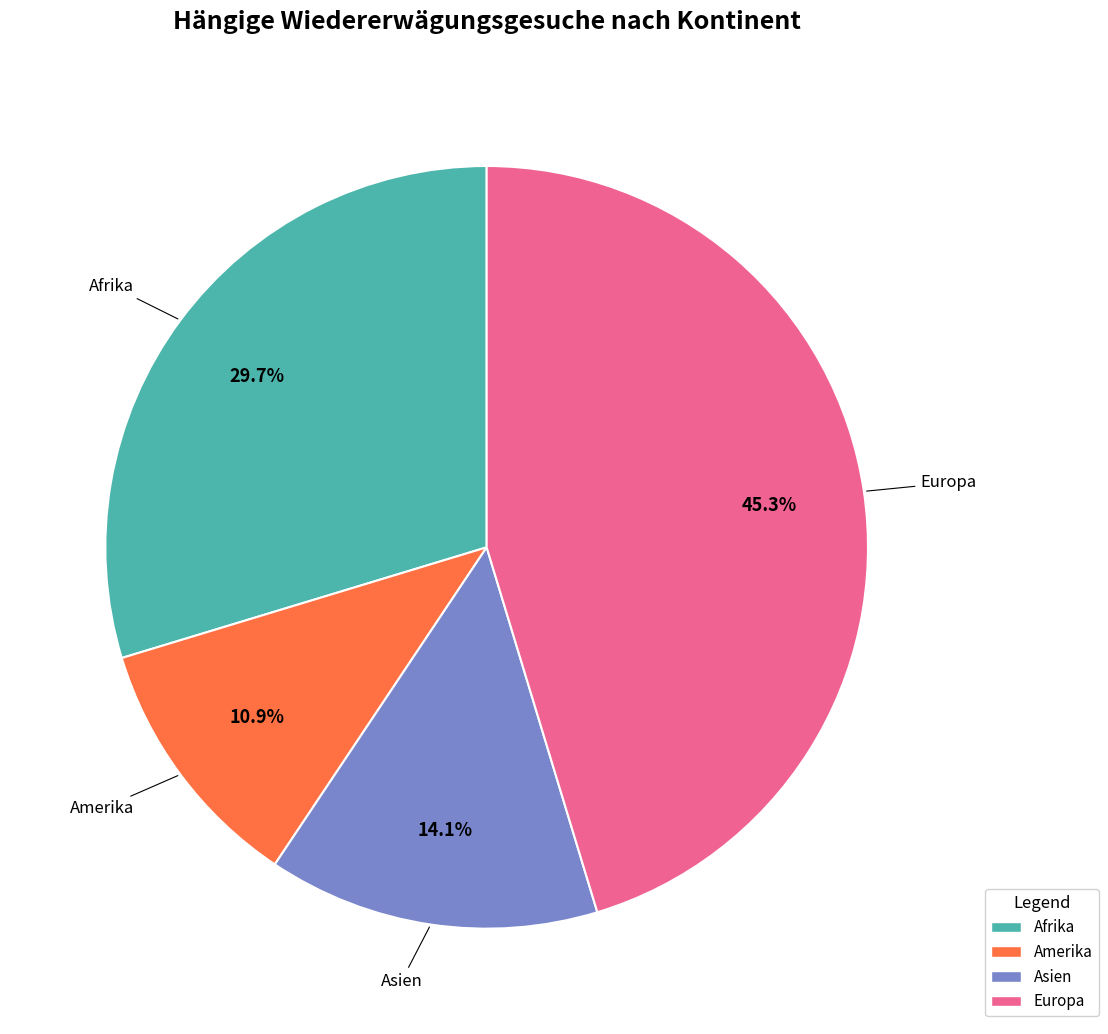

How many slices are in this pie chart?

4